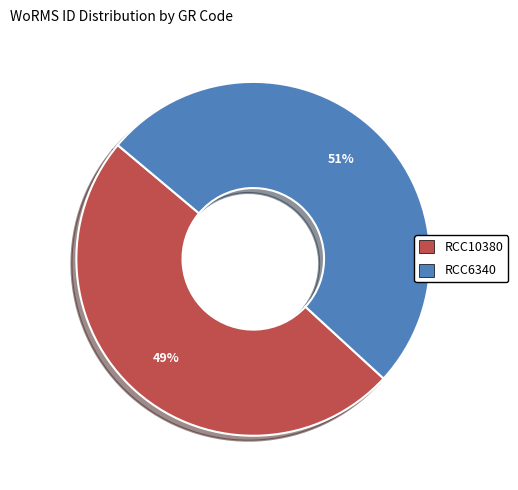

To the nearest percent, what percentage of the pie is RCC6340?

51%